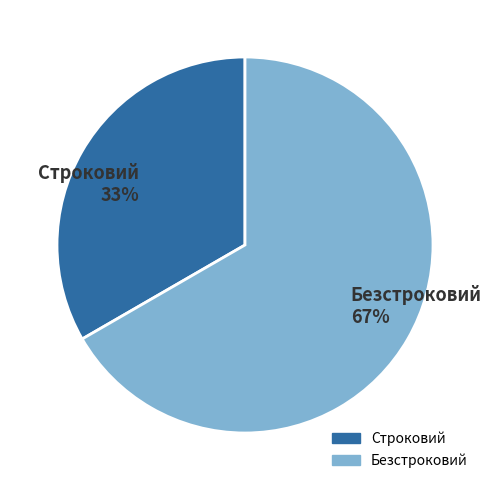

What percentage is the Строковий slice, to the nearest percent?

33%